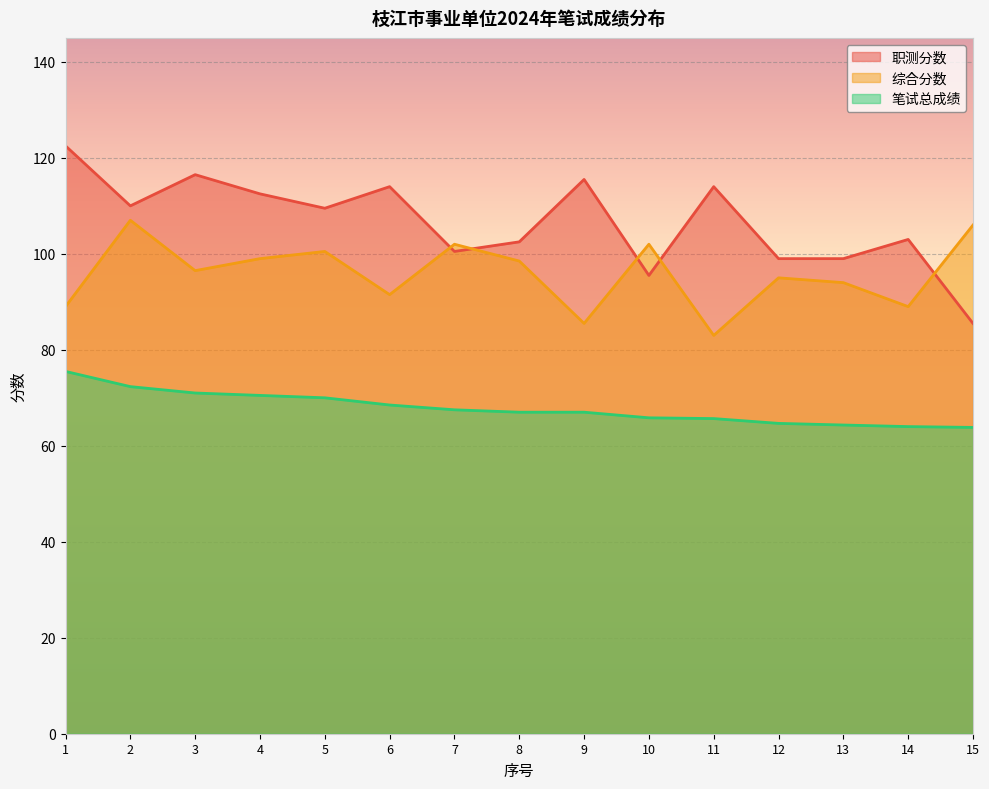

True or false: 笔试总成绩 and 综合分数 intersect in this chart.

False